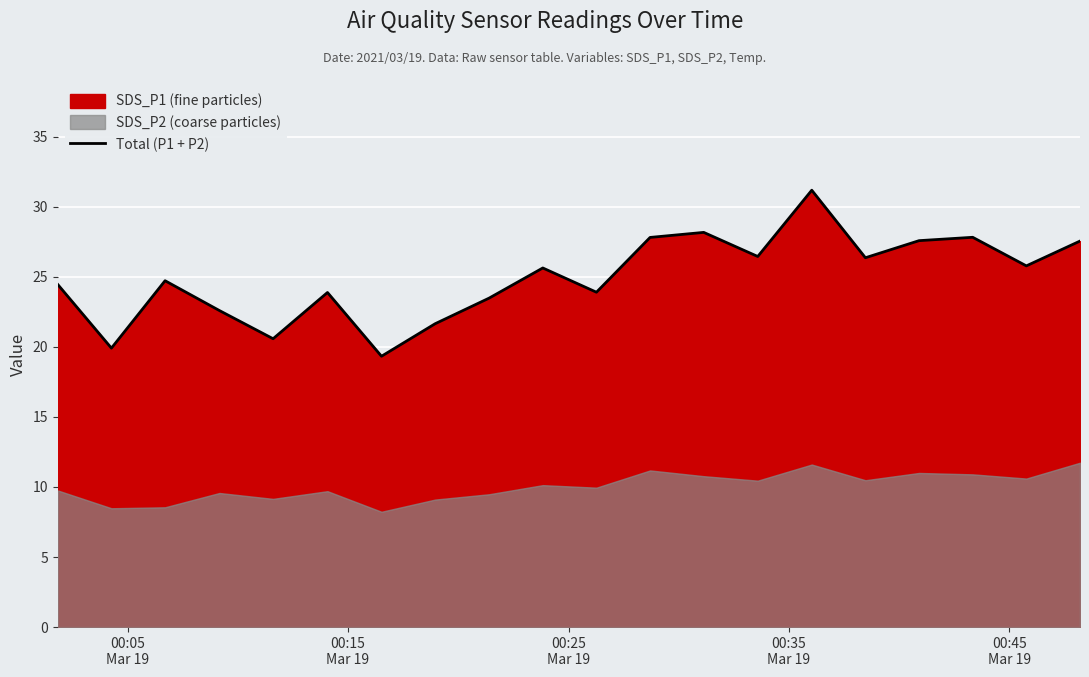

What is the minimum value for Total (P1 + P2)?

19.3